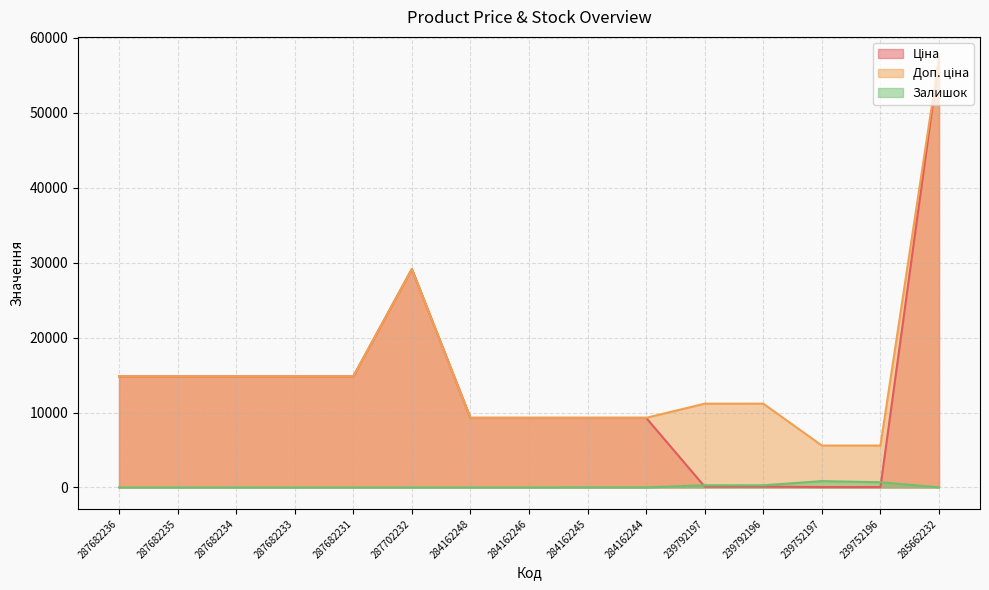

Which series has the largest range (max minus min)?

Ціна